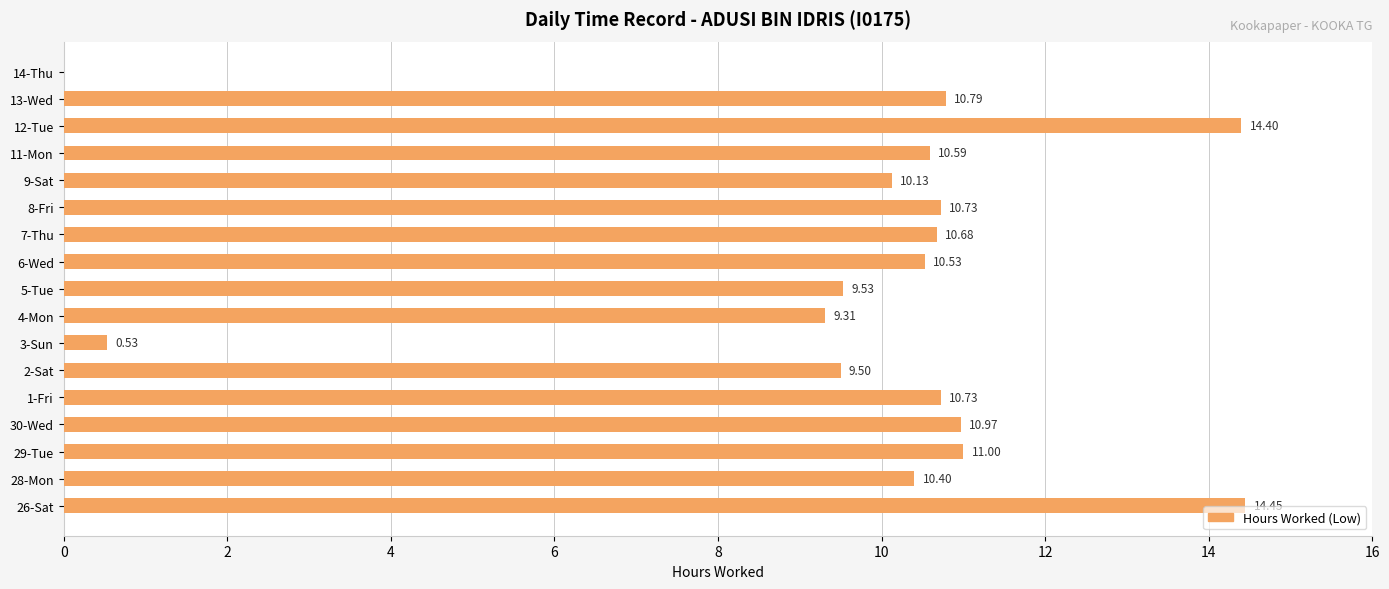

Are the bars horizontal?

Yes